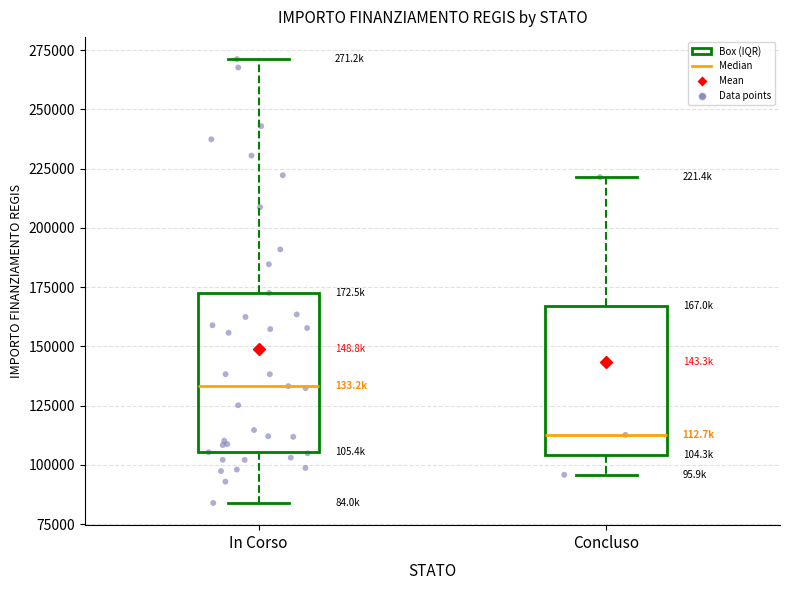

Which box has the lowest median line?

Concluso